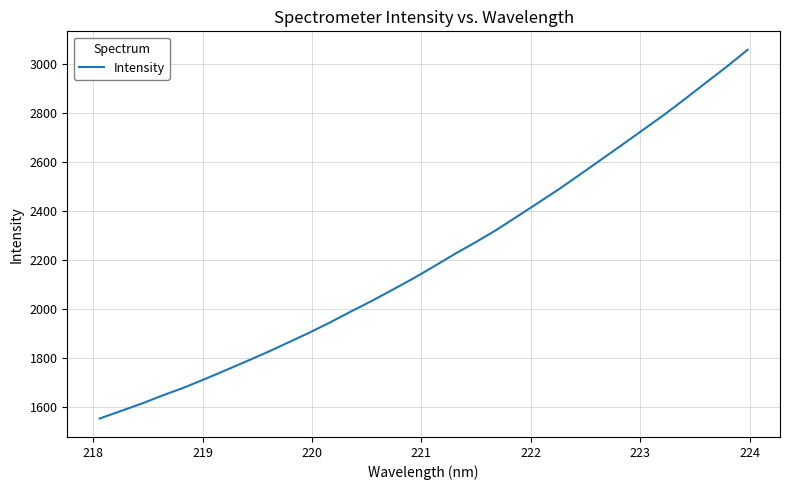

What is the sum of all values?

70615.3